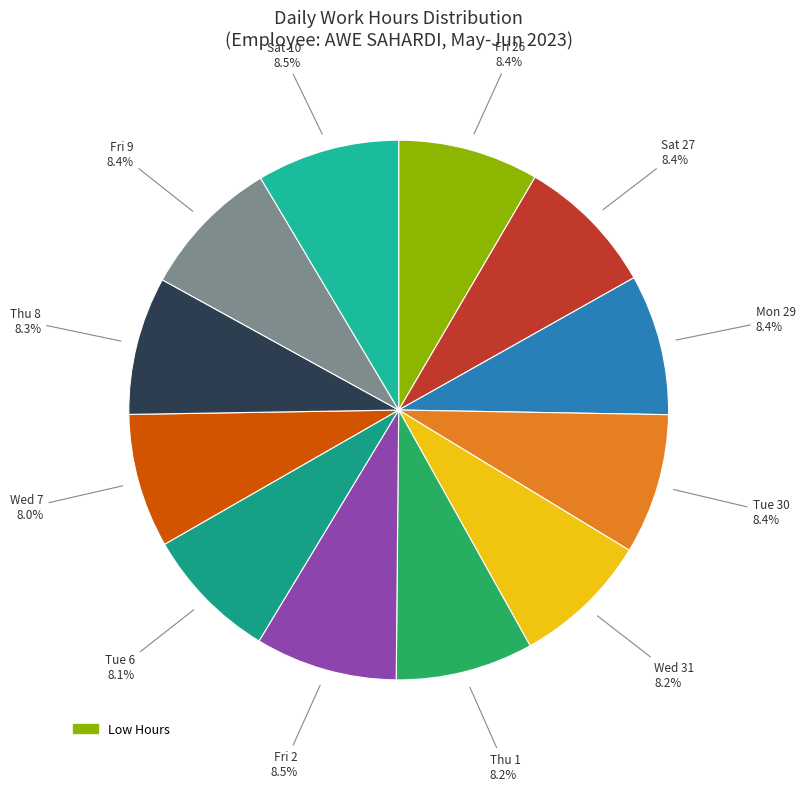

To the nearest percent, what is the combined percentage of Thu 1 and Sat 27?

17%